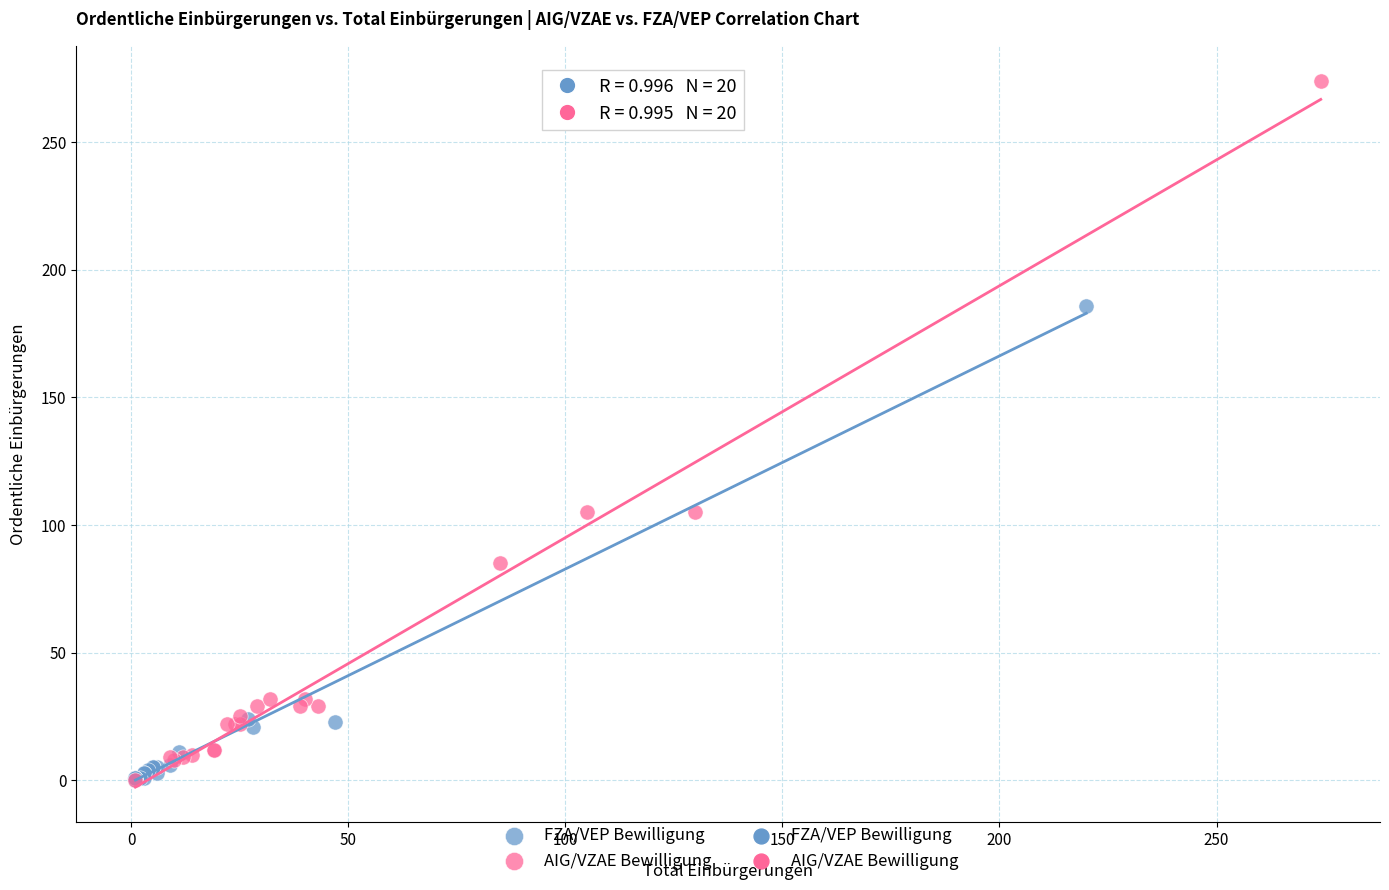

Which series has the widest spread of Y values?

AIG/VZAE Bewilligung